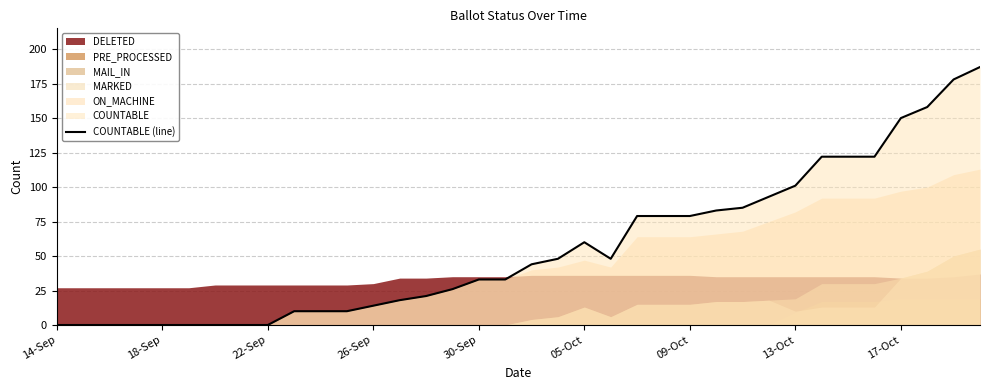

At which category does the data reach its first local valley?

21